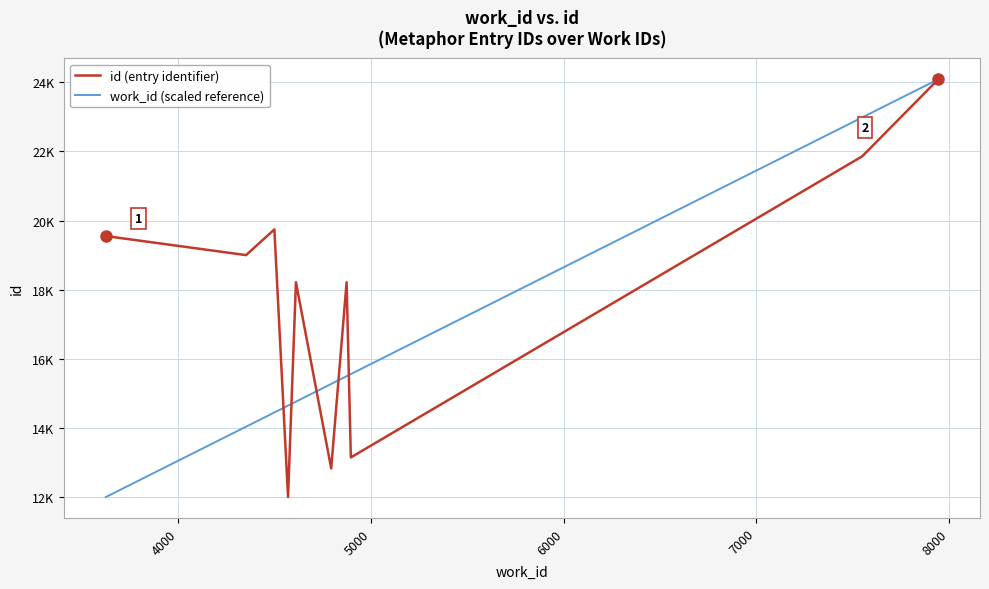

Does the chart have visible grid lines?

Yes